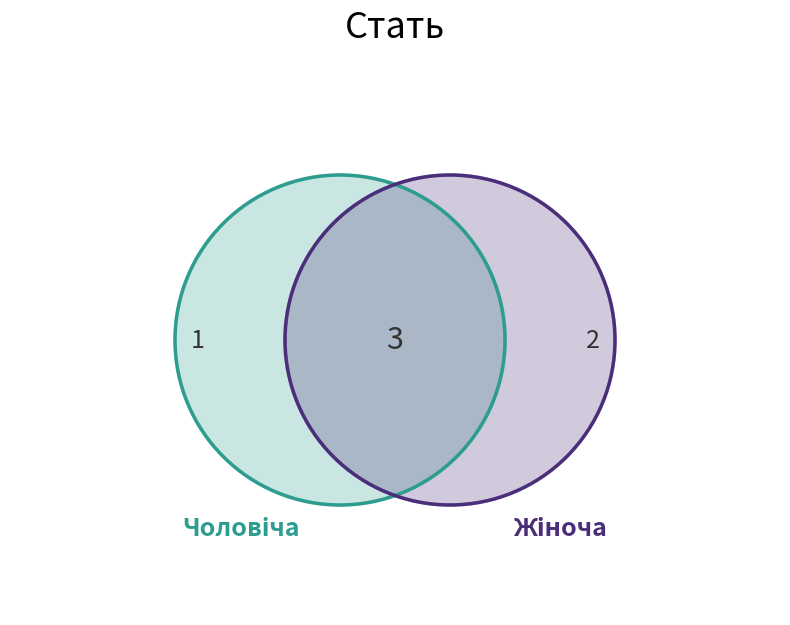

How many segments does this pie chart have?

2